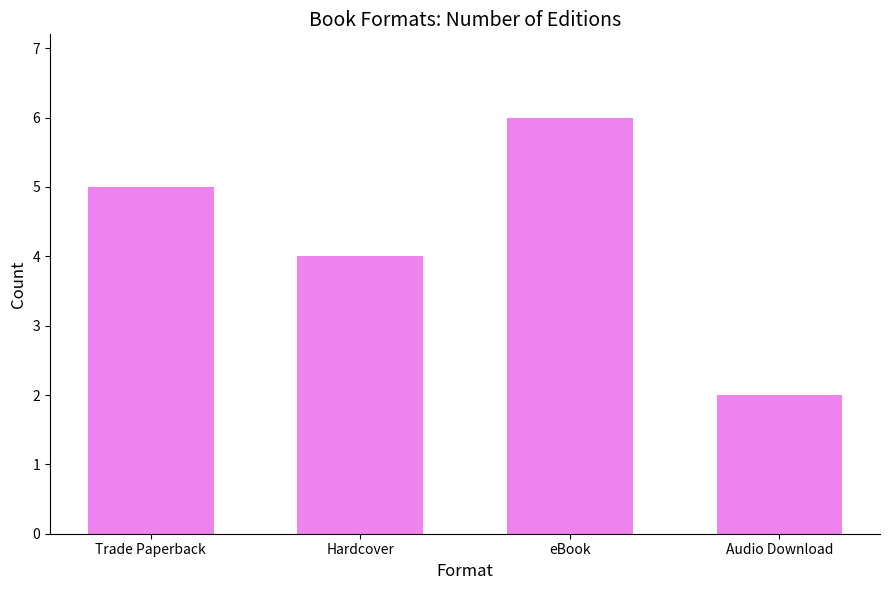

What is the average value?

4